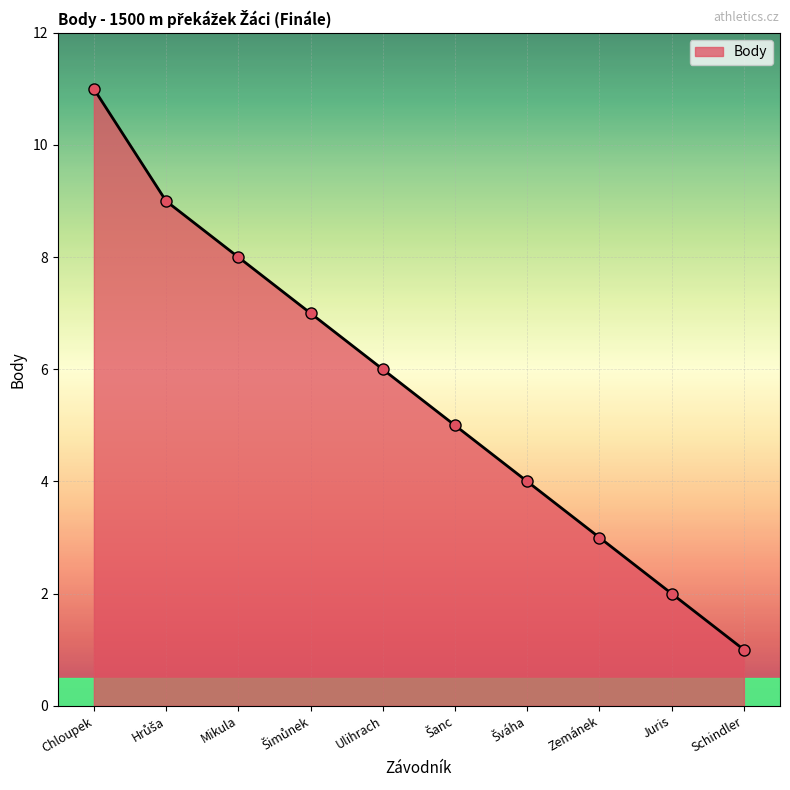

What is the label of the 1st point from the left?

Chloupek